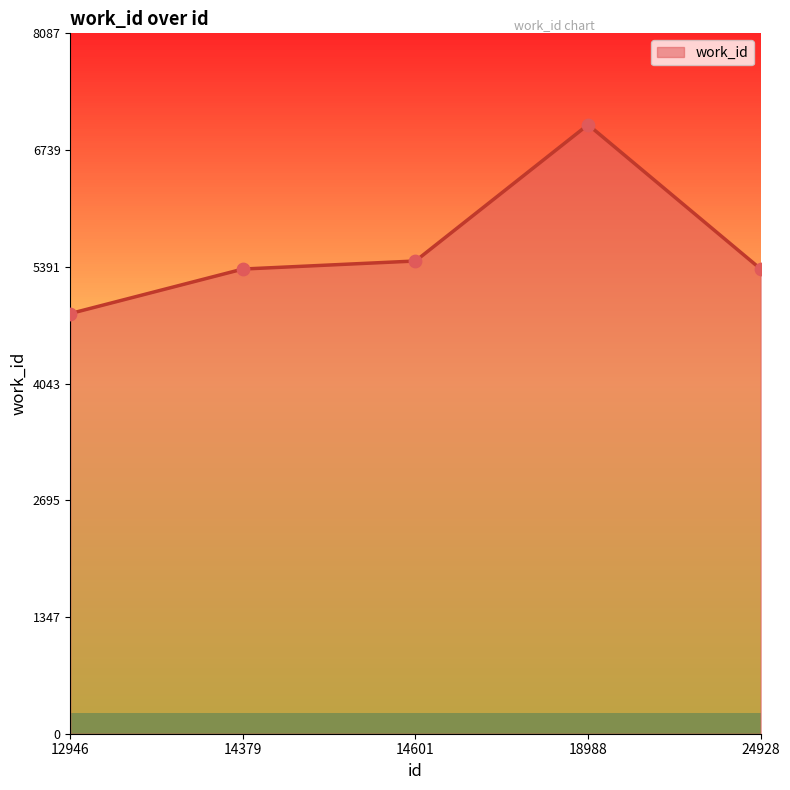

What is the ratio of the value at 12946 to the value at 24928?

0.9